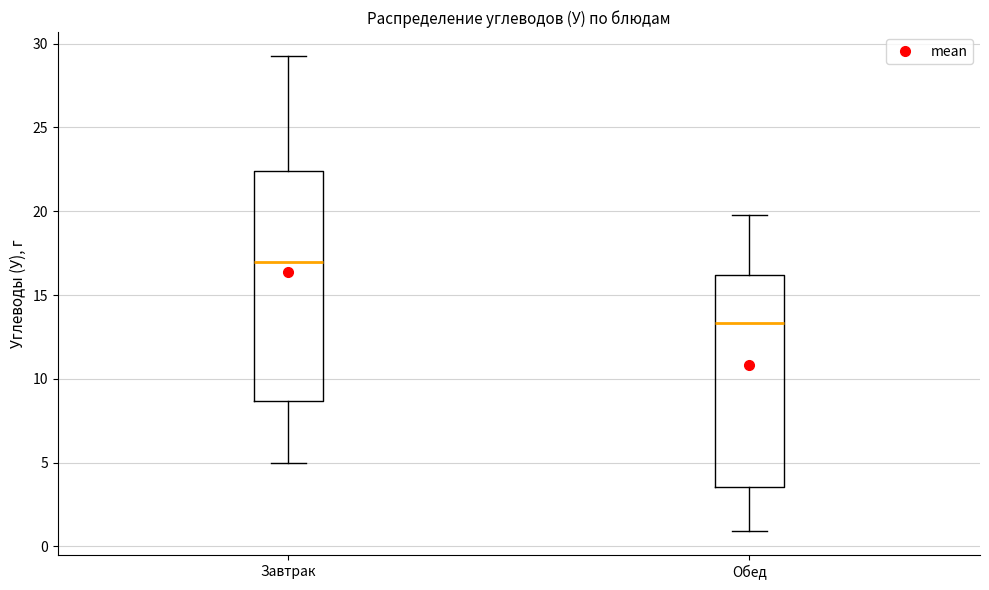

Which box has the lowest median line?

Обед